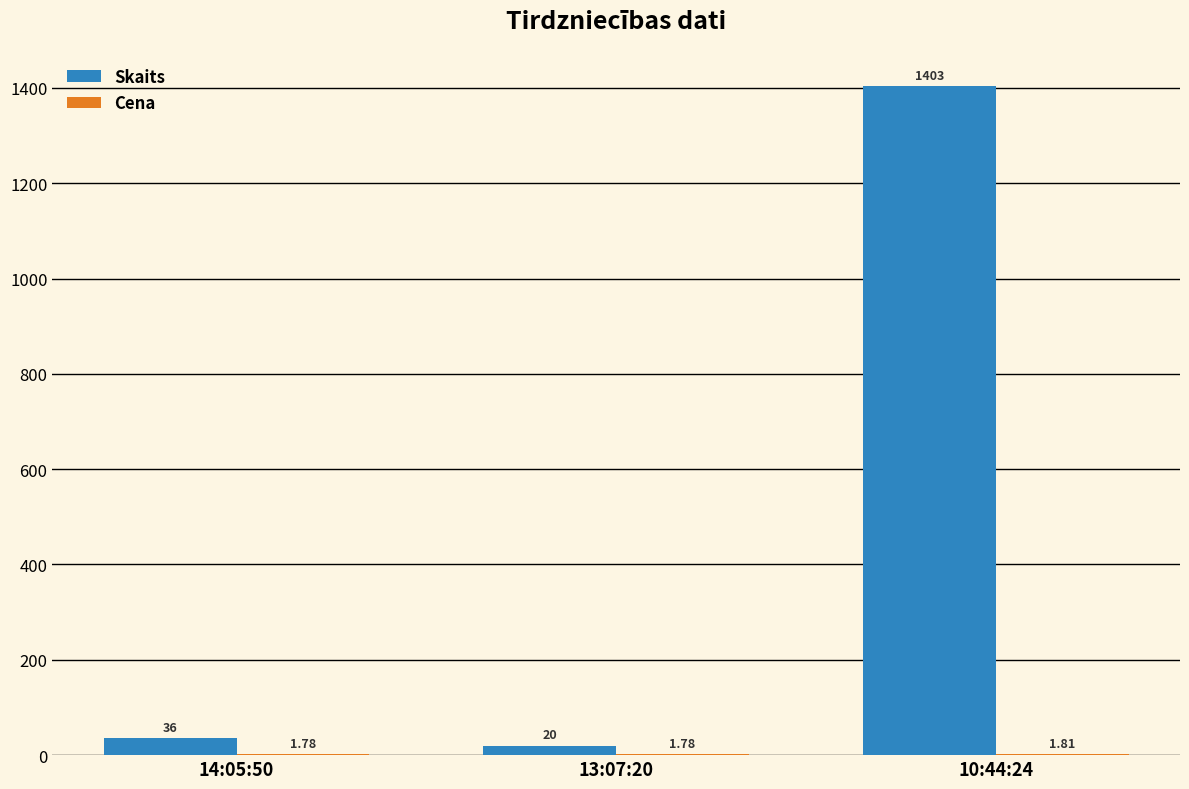

Which series changed the most between 14:05:50 and 13:07:20?

Skaits